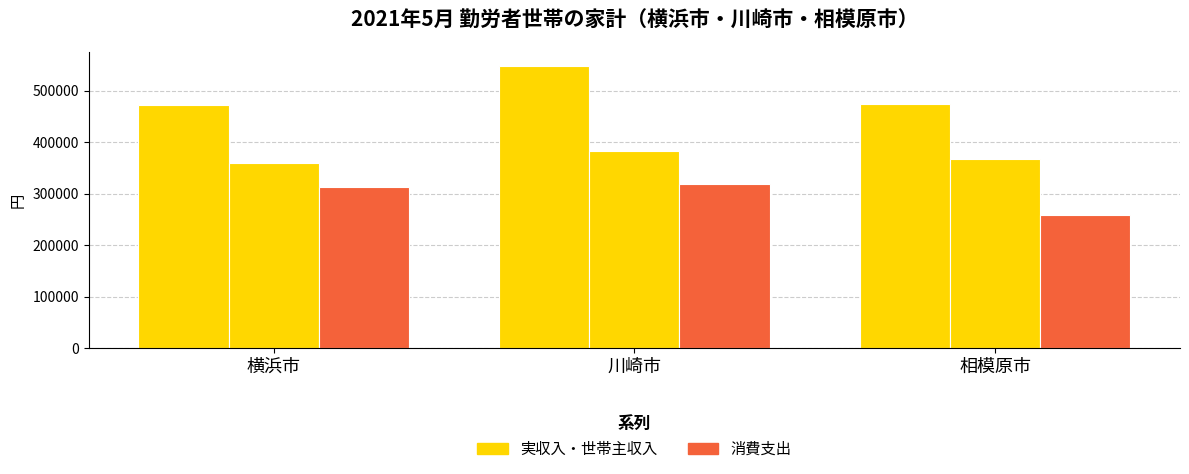

The 実収入 series shows 195220 at 横浜市. True or false?

False